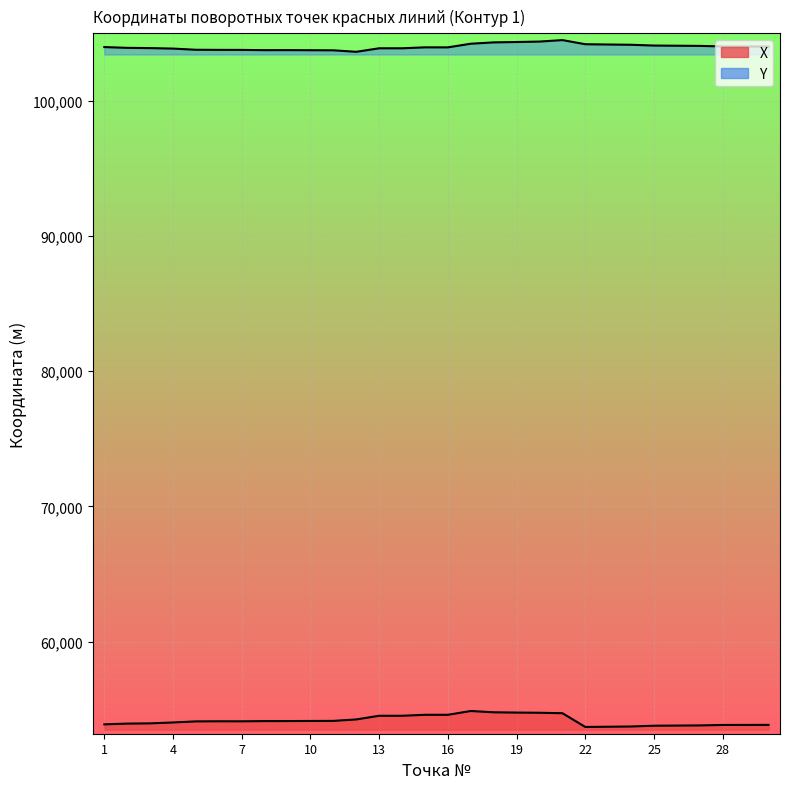

In X, how many points are higher than both neighbors (excluding endpoints)?

2